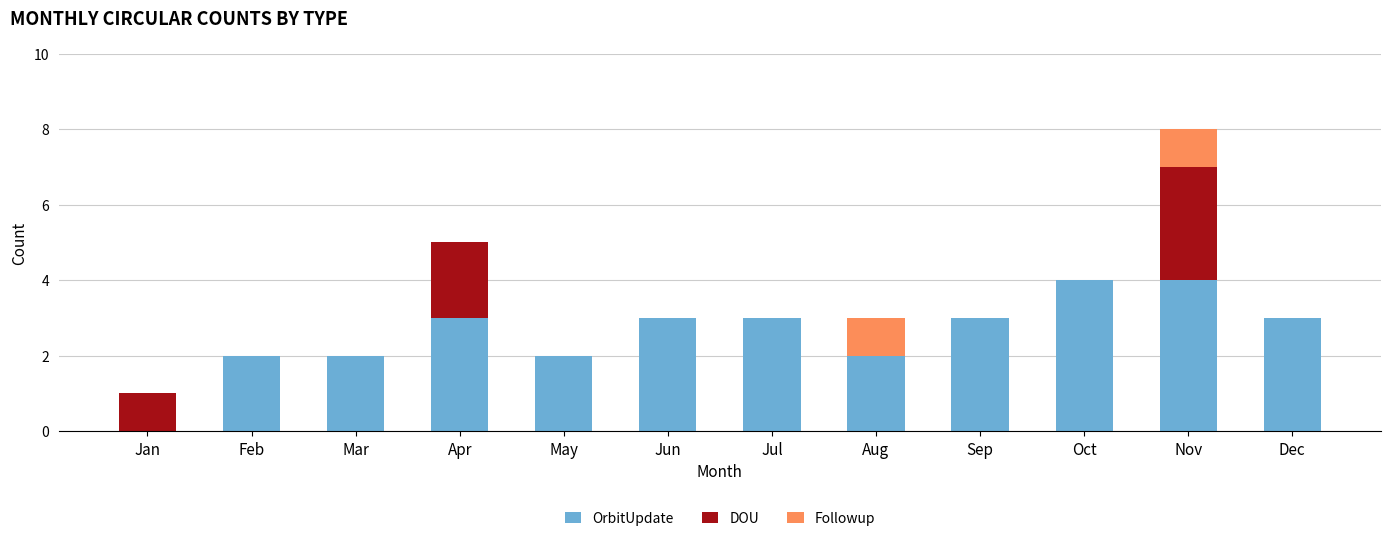

At which category is the sum across all series the highest?

Nov